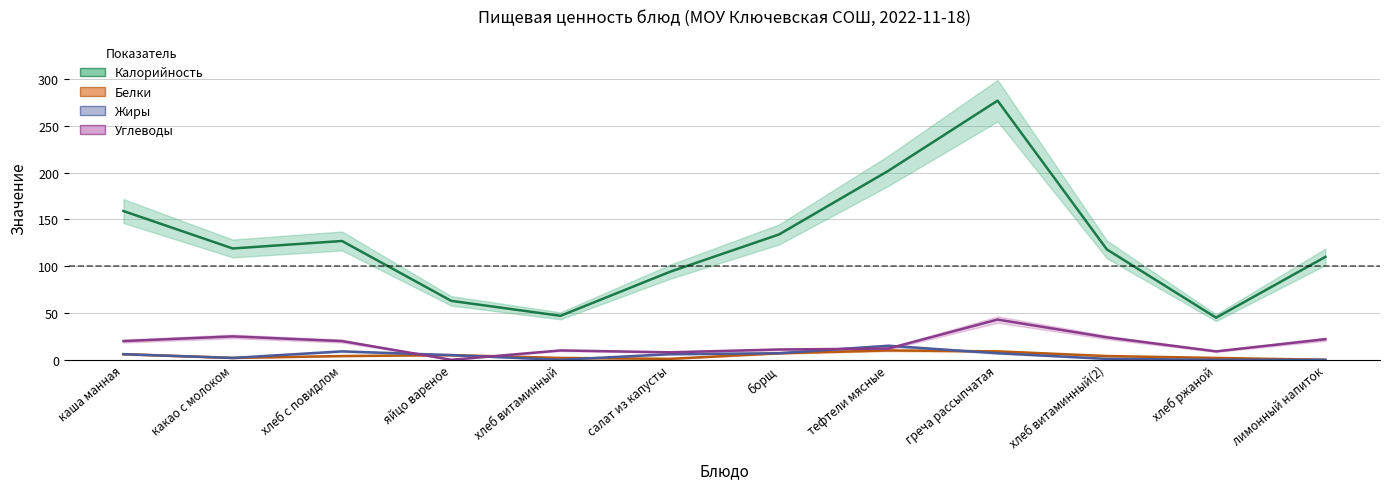

Reading right to left, extract all data points from this chart.

Калорийность: 110	45	118	277	202	134	94	47	63	127	119	159
Белки: 0	2	4	9	10	7	1	2	5	4	2	6
Жиры: 0	0	1	7	15	7	6	0	5	9	2	6
Углеводы: 22	9	24	43	12	11	8	10	0	20	25	20